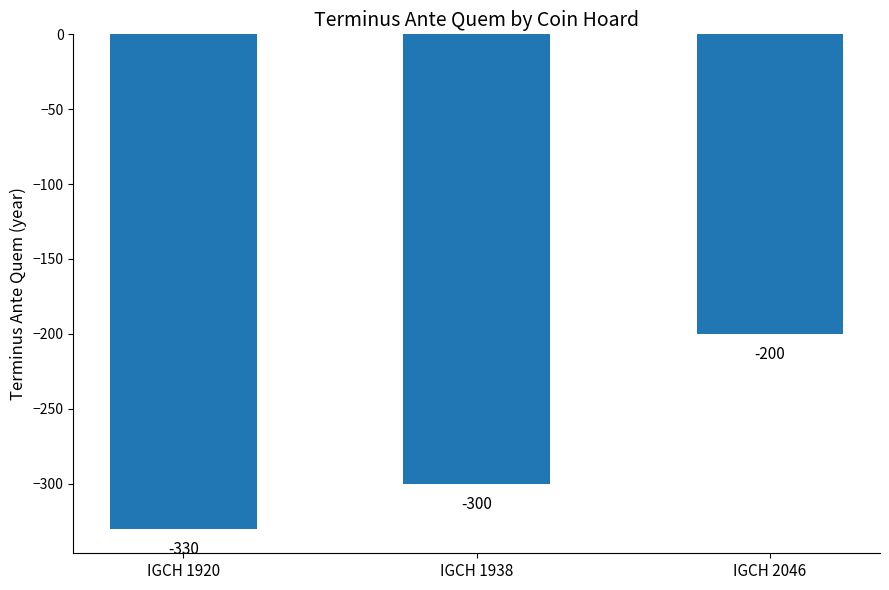

What is the value of the 2nd bar from the left?

-300